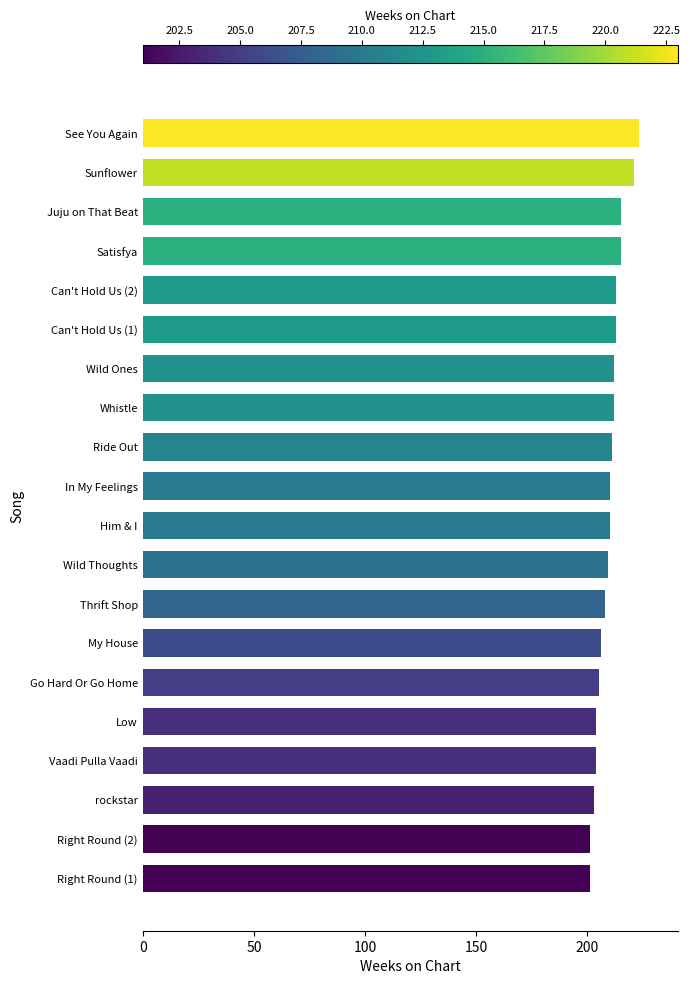

Which has a higher value, Him & I or Vaadi Pulla Vaadi?

Him & I